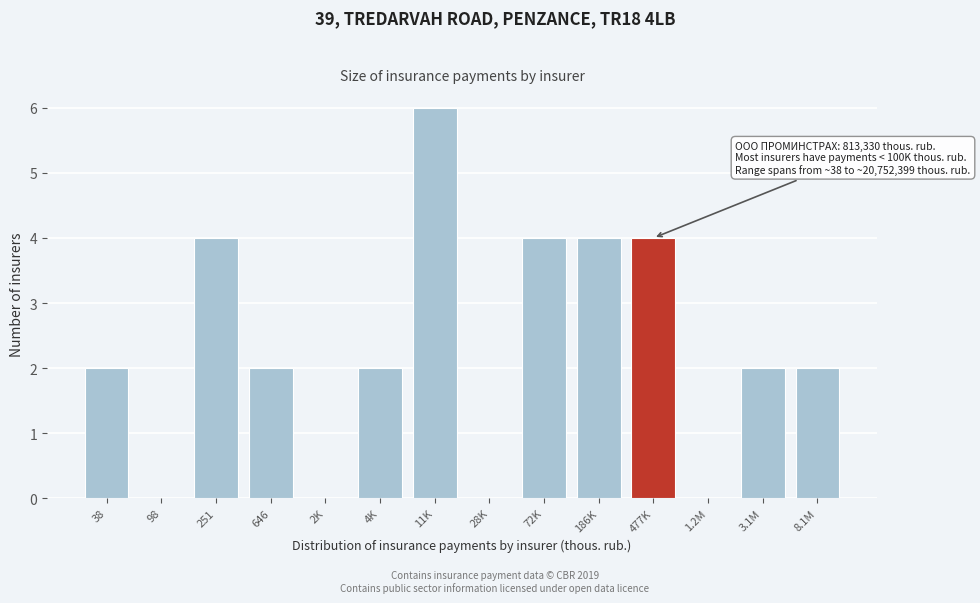

Reading left to right, transcribe all the data shown in this chart.

38=2	98=0	251=4	646=2	2K=0	4K=2	11K=6	28K=0	72K=4	186K=4	477K=4	1.2M=0	3.1M=2	8.1M=2